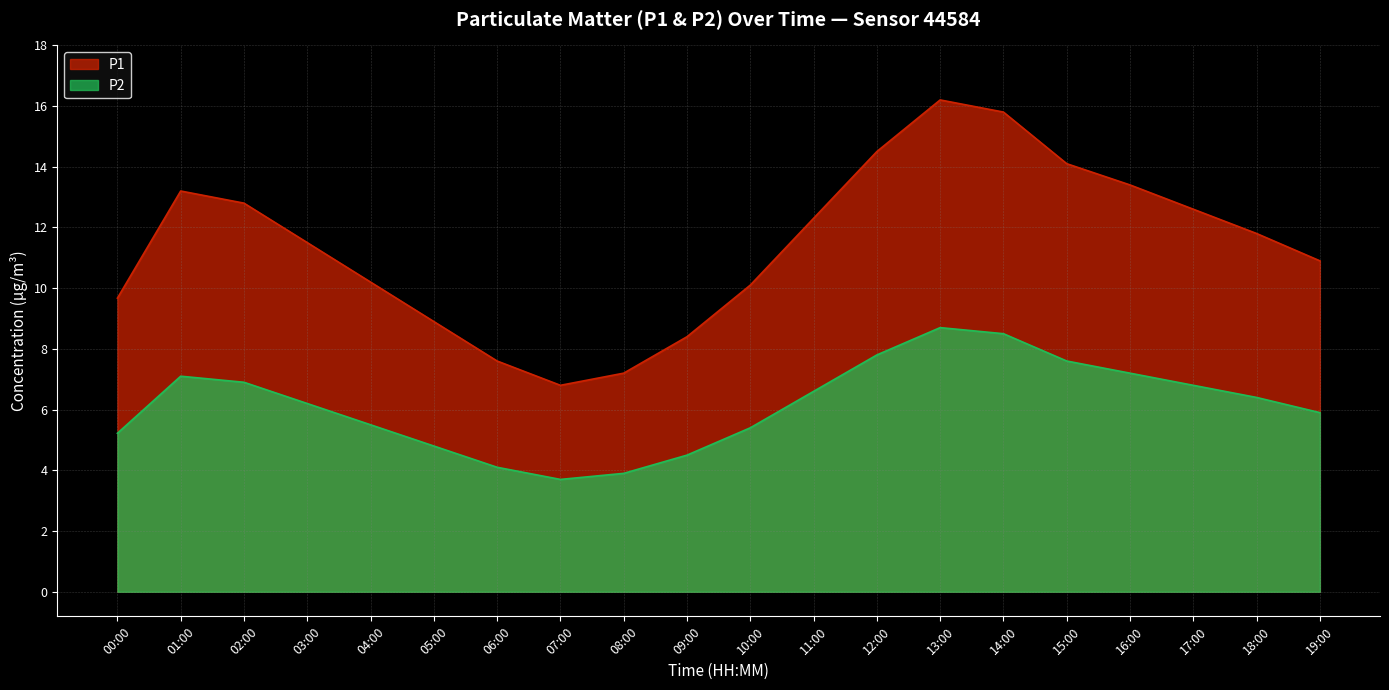

The value of P2 at 03:00 is 6.2. True or false?

True